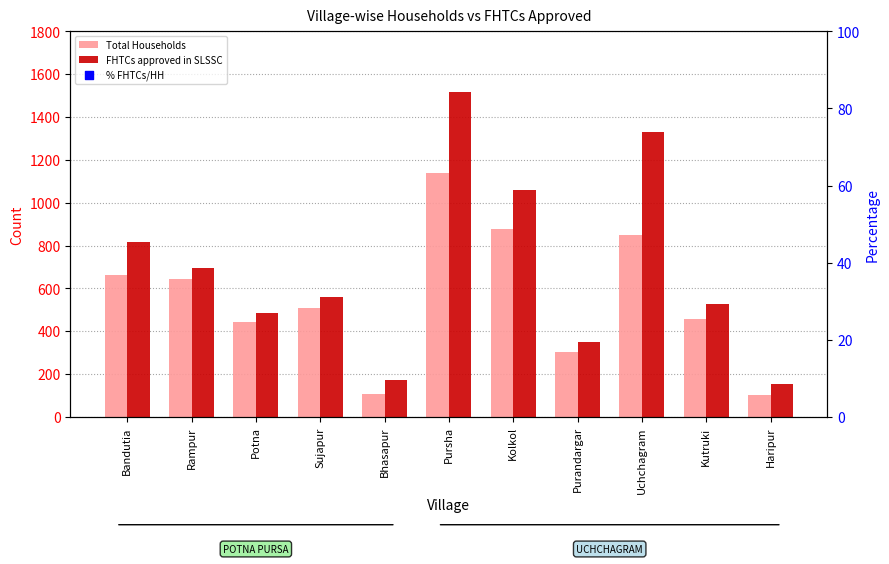

What are all the series names shown in the legend?

Total Households, FHTCs approved in SLSSC, % FHTCs/HH